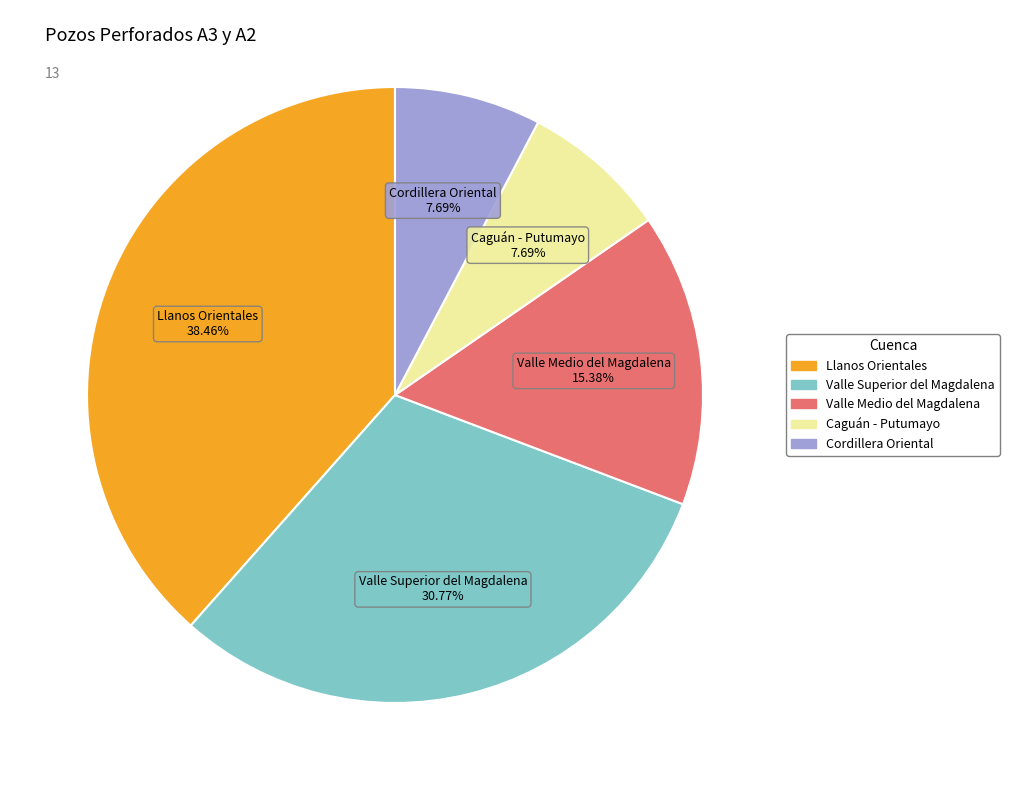

What is the ratio of the value at Valle Superior del Magdalena to the value at Cordillera Oriental?

4.0